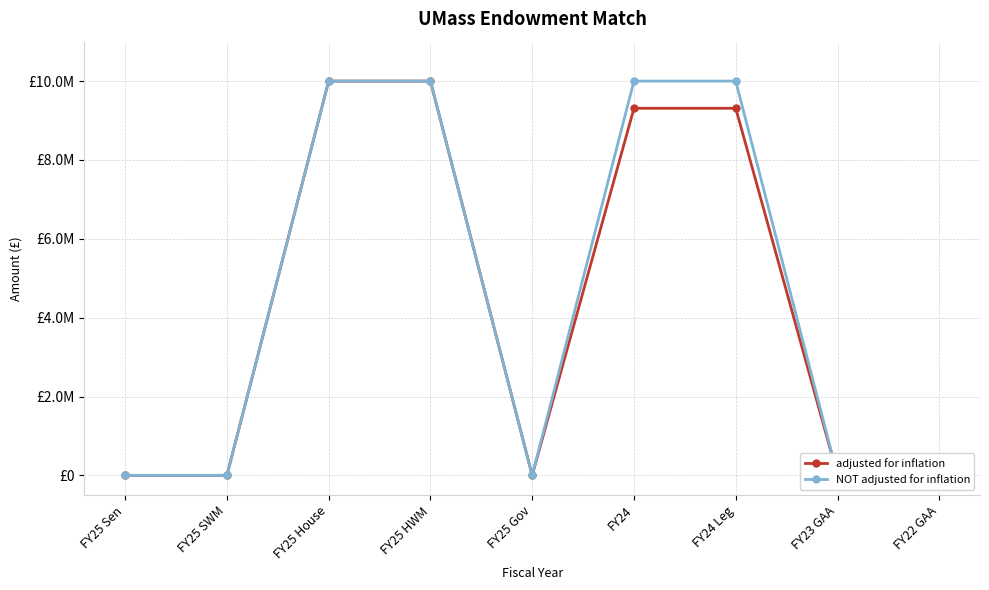

The NOT adjusted for inflation series shows 15748004 at FY25 House. True or false?

False